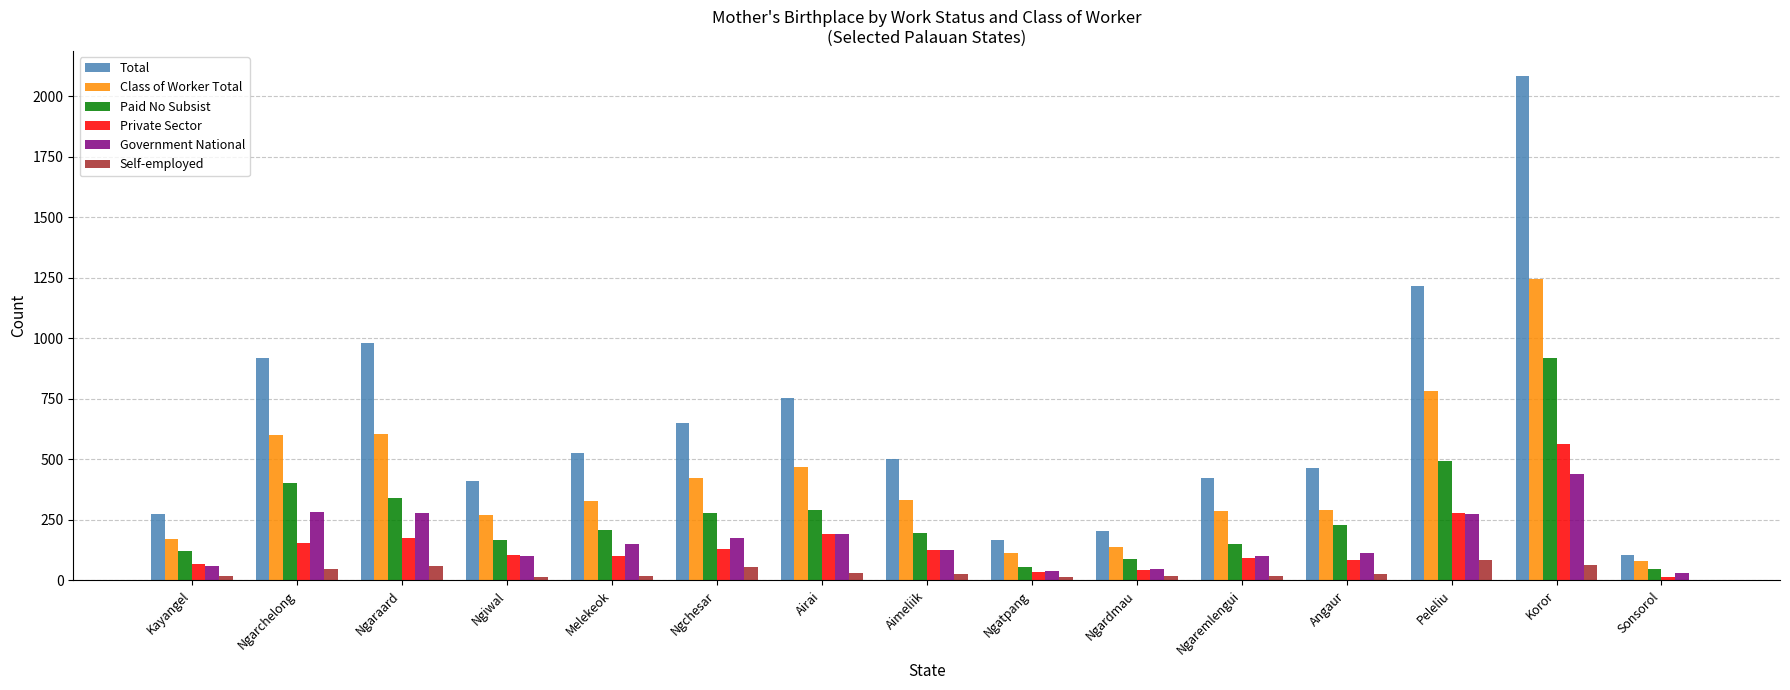

What is the total value across all series at Koror?

5311